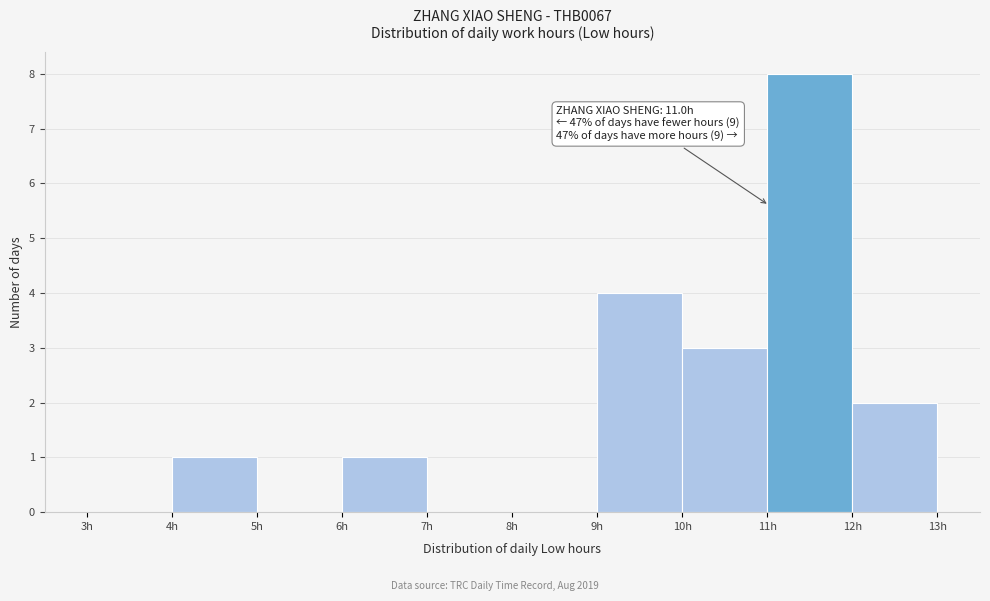

Over which range of the x-axis is the bar tallest?

11 to 12